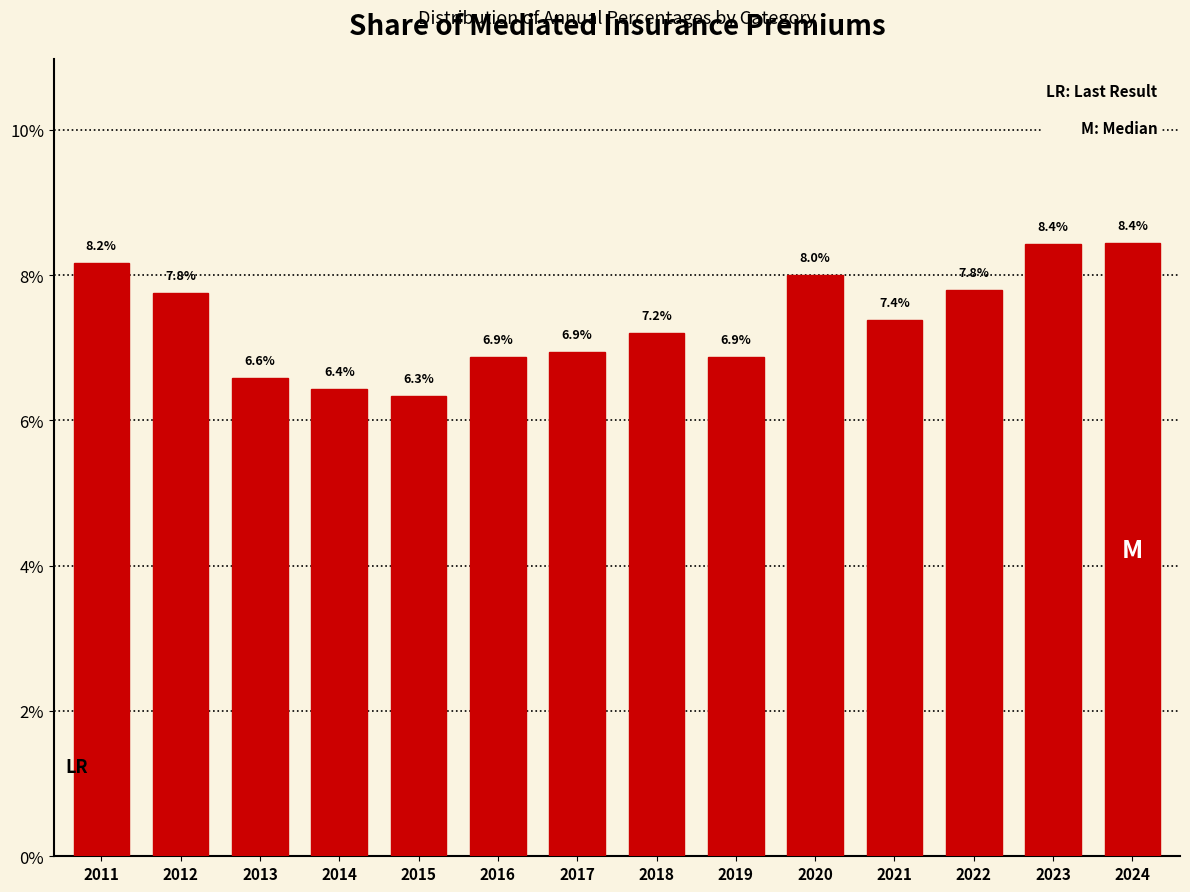

Reading left to right, transcribe all the data shown in this chart.

8.2	7.8	6.6	6.4	6.3	6.9	6.9	7.2	6.9	8.0	7.4	7.8	8.4	8.4